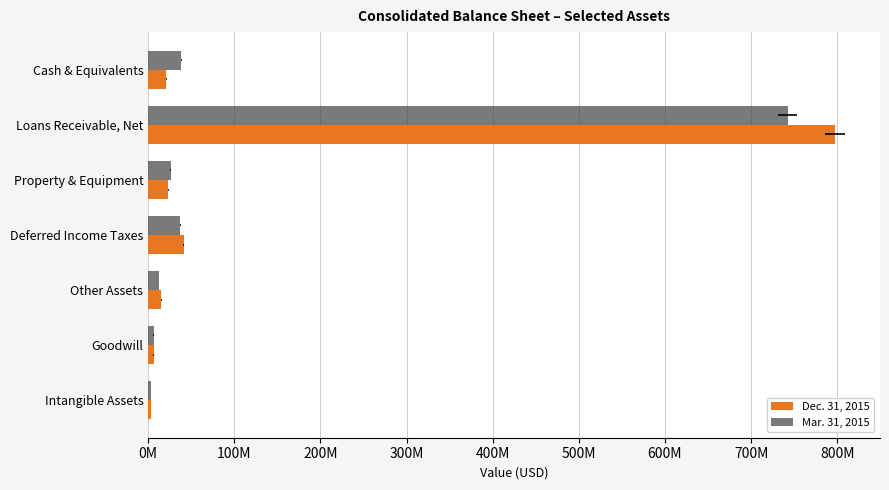

What are all the series names shown in the legend?

Dec. 31, 2015, Mar. 31, 2015